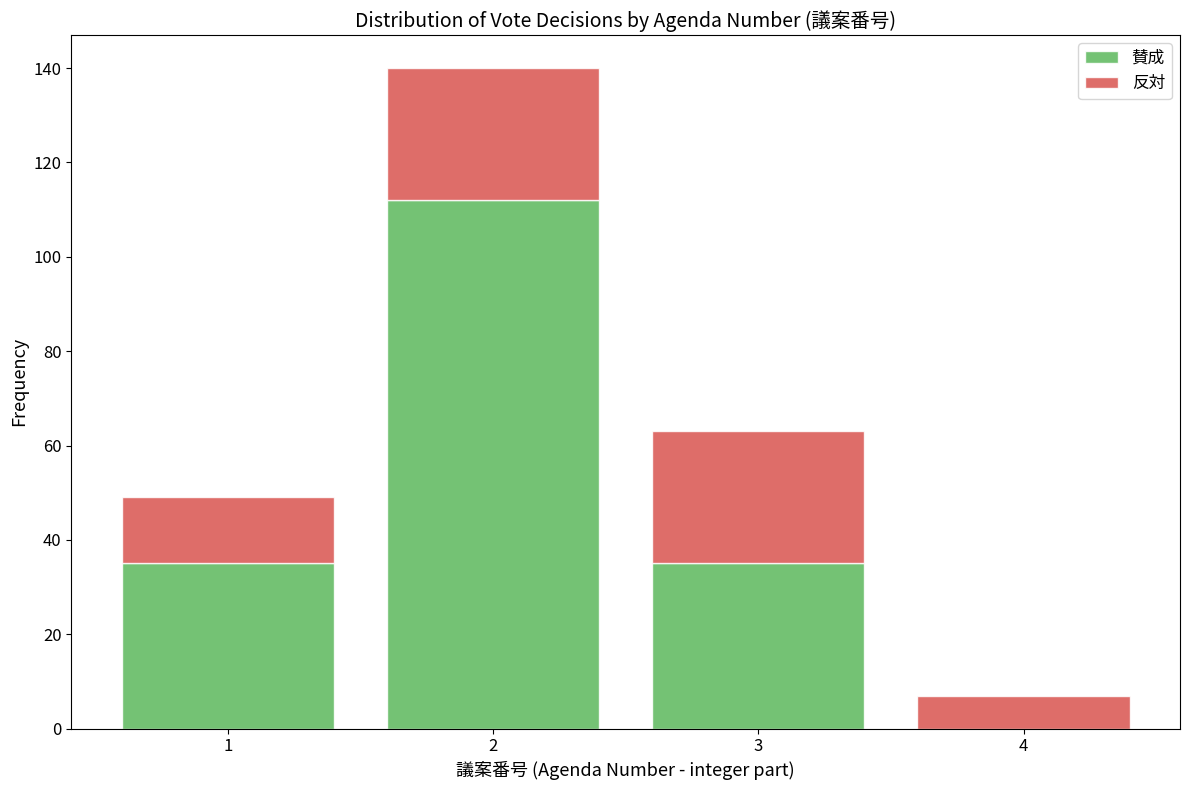

Reading right to left, list the values for the 賛成 series.

4=0	3=35	2=112	1=35